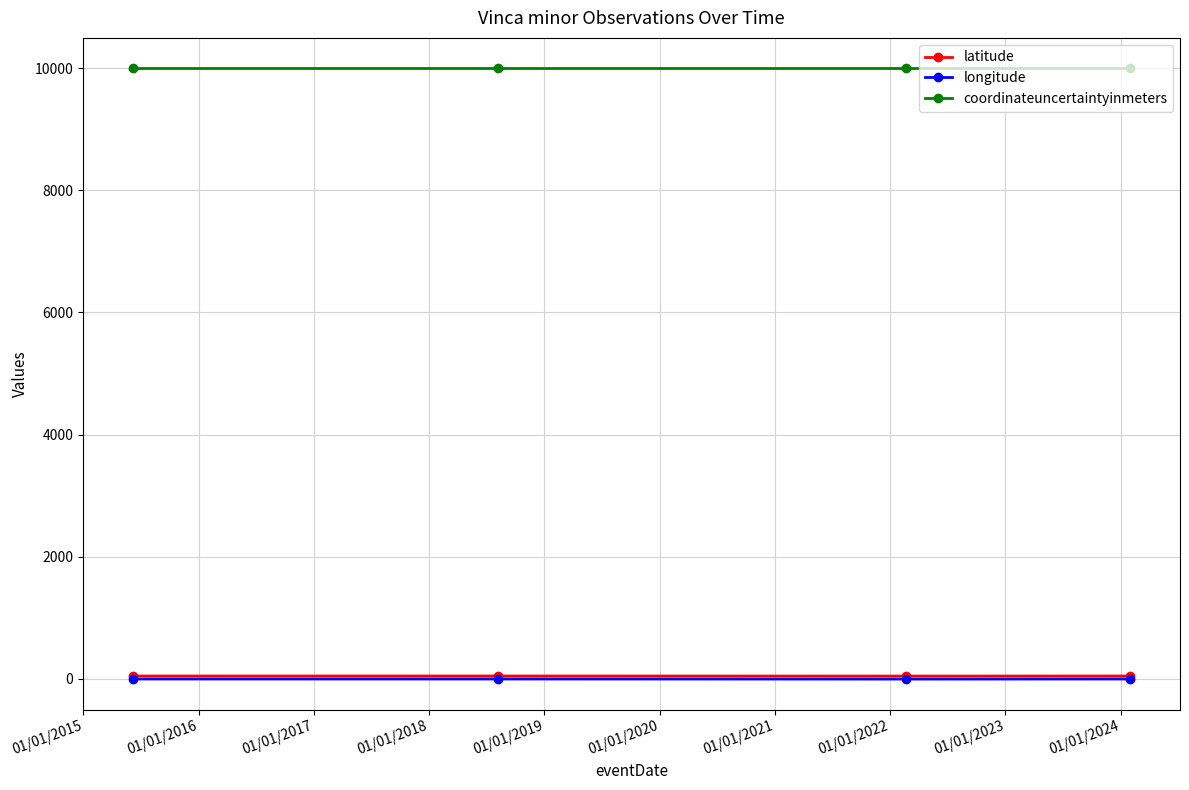

What is the value of the coordinateuncertaintyinmeters point at the 2nd from the left?

10000.0